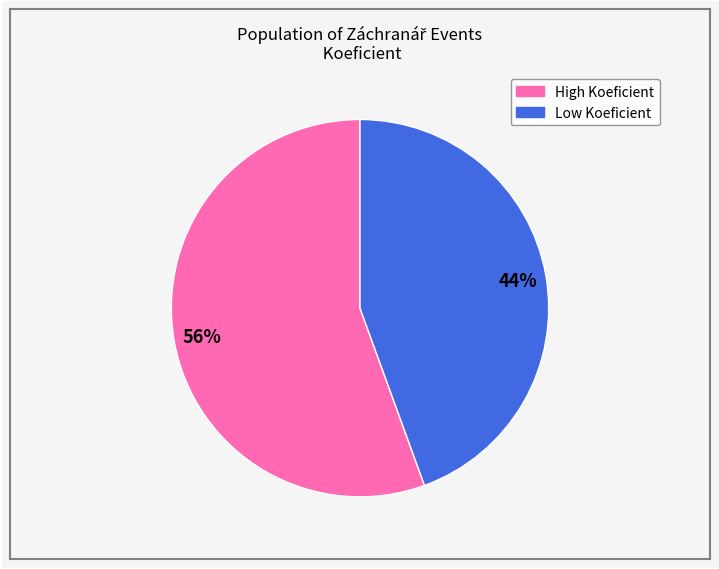

Does any single category account for the majority?

Yes